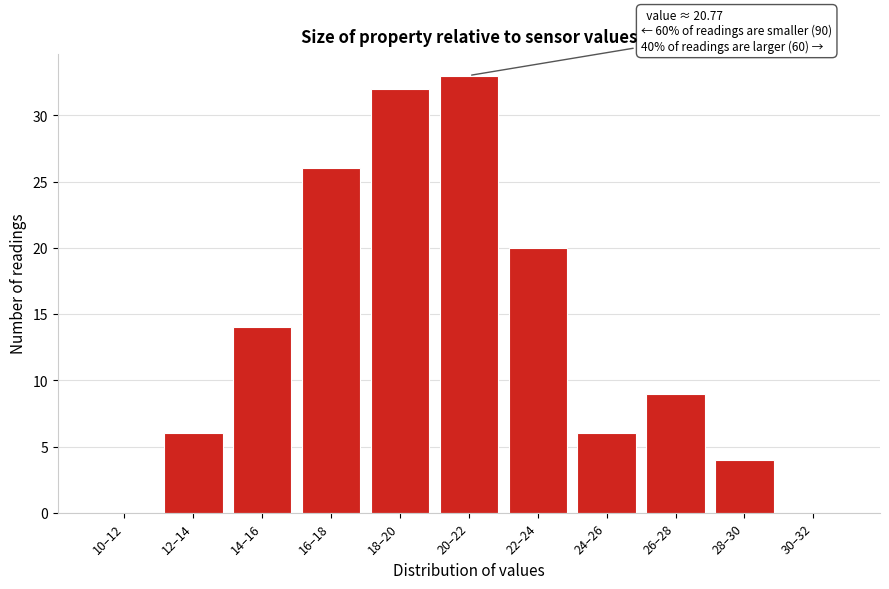

Reading right to left, what are all the values shown in this chart?

30–32=0	28–30=4	26–28=9	24–26=6	22–24=20	20–22=33	18–20=32	16–18=26	14–16=14	12–14=6	10–12=0